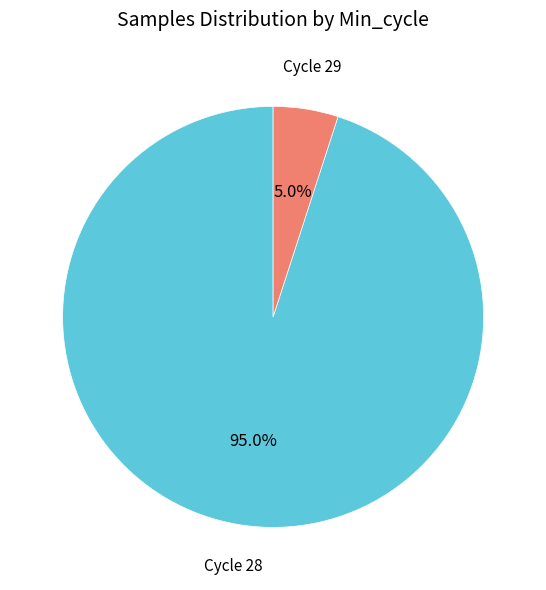

How many segments does this pie chart have?

2